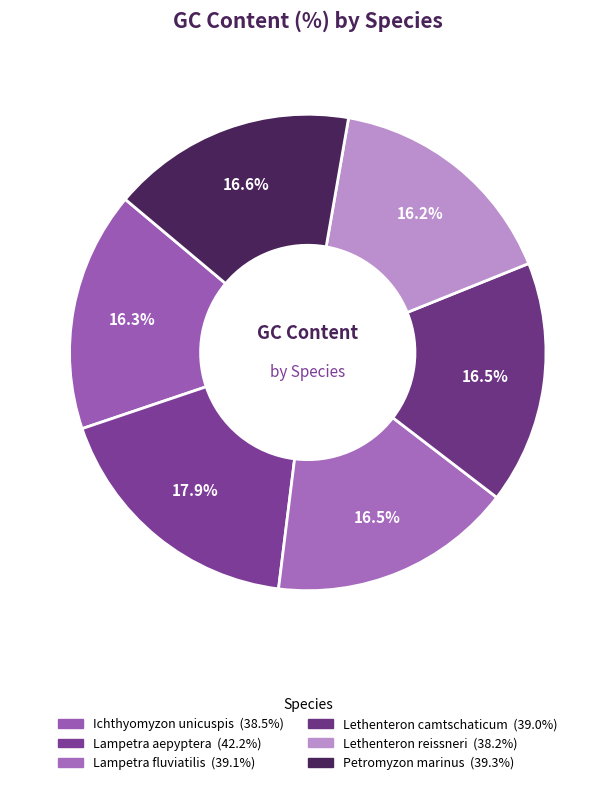

What is the largest slice in the pie chart?

Lampetra aepyptera